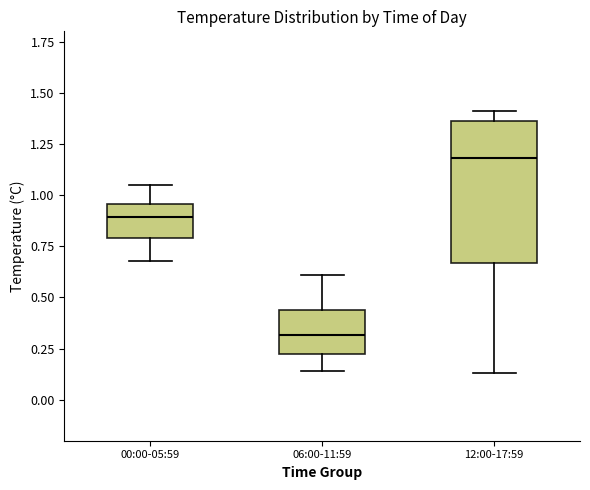

Reading left to right, read every box against the y-axis: the position of its median line, the range the box covers, and the ends of its whiskers. The values are not printed on the chart, so give them approximately, as read against the axis.

00:00-05:59: median 0.90, box 0.80 to 0.95, whiskers 0.70 to 1.05
06:00-11:59: median 0.30, box 0.20 to 0.45, whiskers 0.15 to 0.60
12:00-17:59: median 1.20, box 0.65 to 1.35, whiskers 0.15 to 1.40